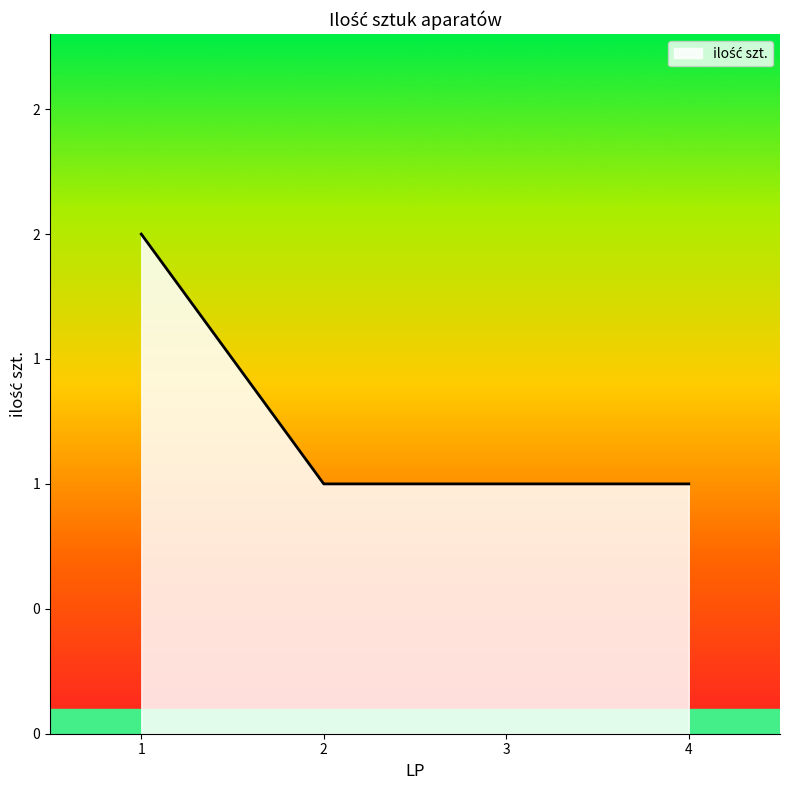

Reading left to right, list all the values displayed in this chart.

2	1	1	1